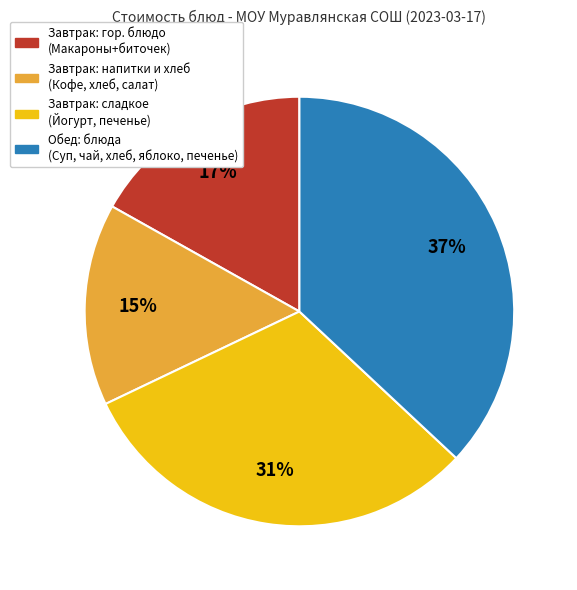

How many slices are in this pie chart?

4